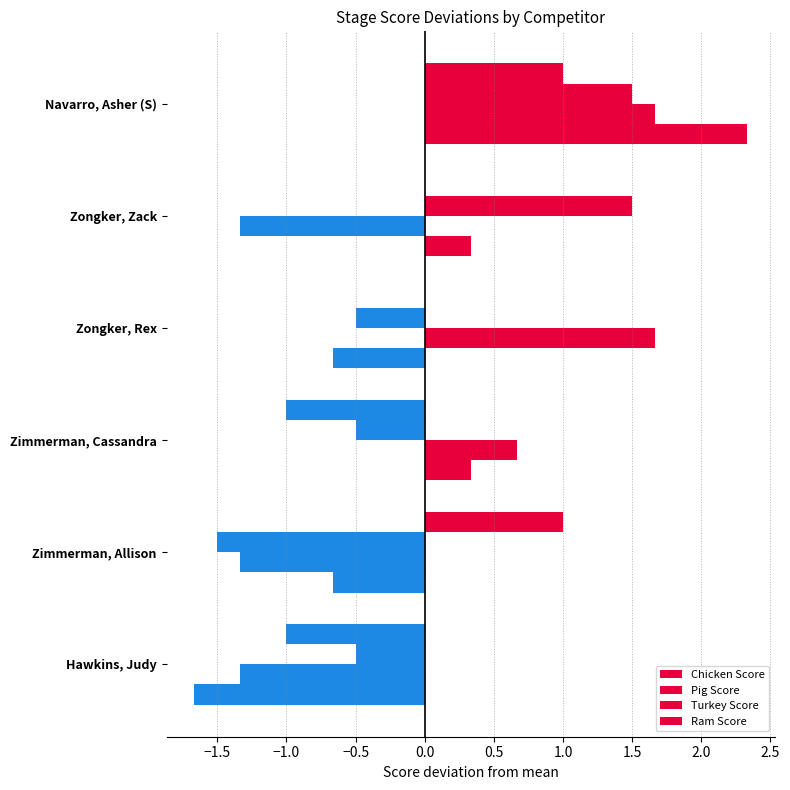

How many positive values does the Turkey Score series have?

3